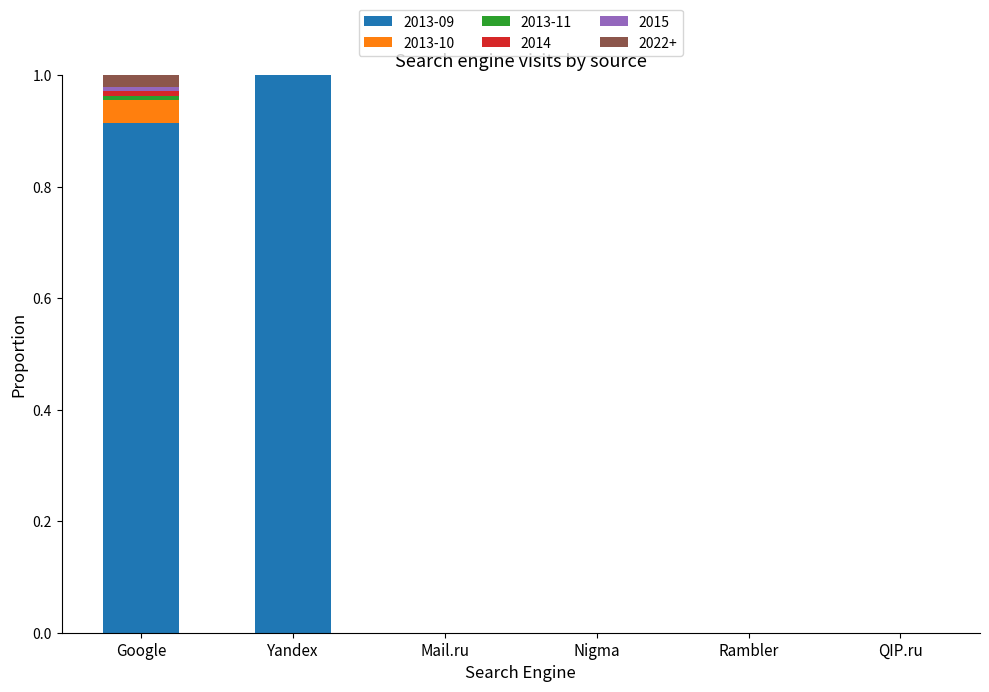

Which category has the highest value in the 2013-09 series?

Yandex